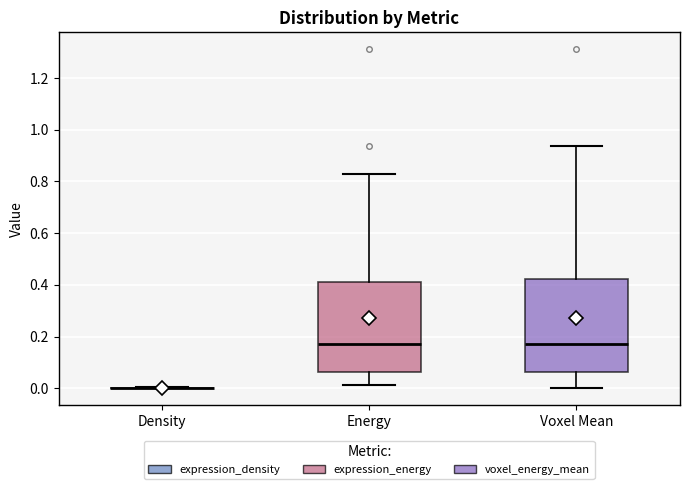

Reading left to right, read every box against the y-axis: the position of its median line, the range the box covers, and the ends of its whiskers. The values are not printed on the chart, so give them approximately, as read against the axis.

Density: box collapsed to a line at 0.00, whiskers 0.00 to 0.00
Energy: median 0.18, box 0.06 to 0.42, whiskers 0.02 to 0.82
Voxel Mean: median 0.18, box 0.06 to 0.42, whiskers 0.00 to 0.94